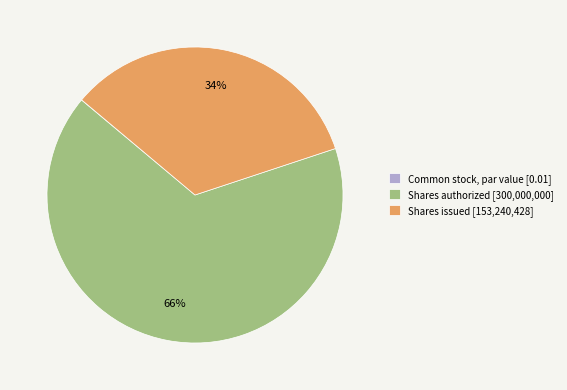

Is it true that Shares issued [153,240,428] is 40% of the pie?

False